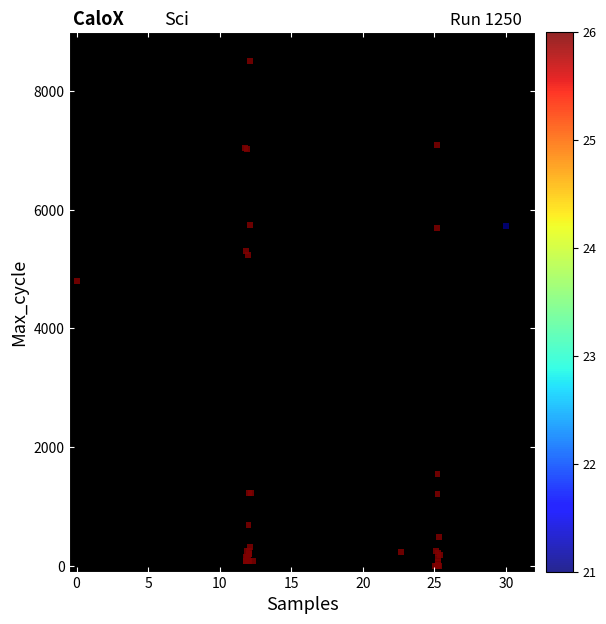

What Y value in the scatter plot is closest to 4250?

4801.6